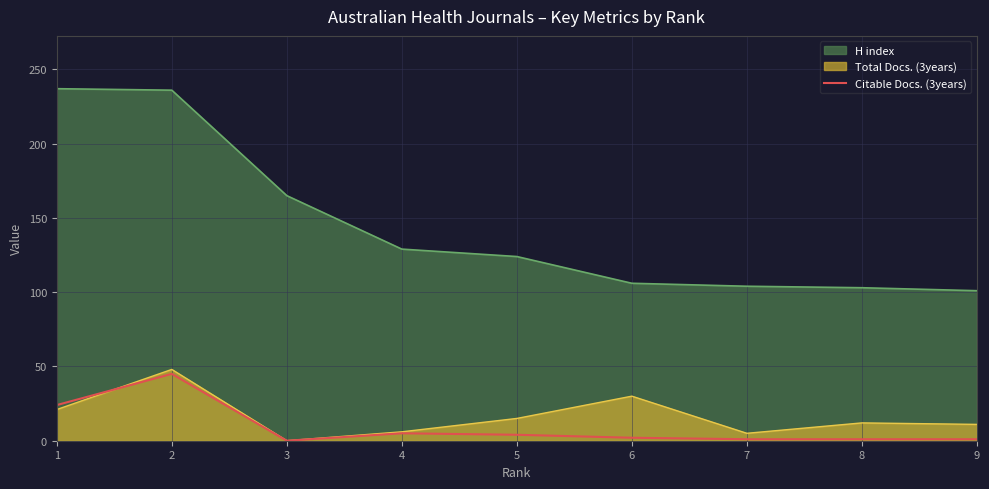

Between 3 and 5, which series saw the biggest shift?

H index